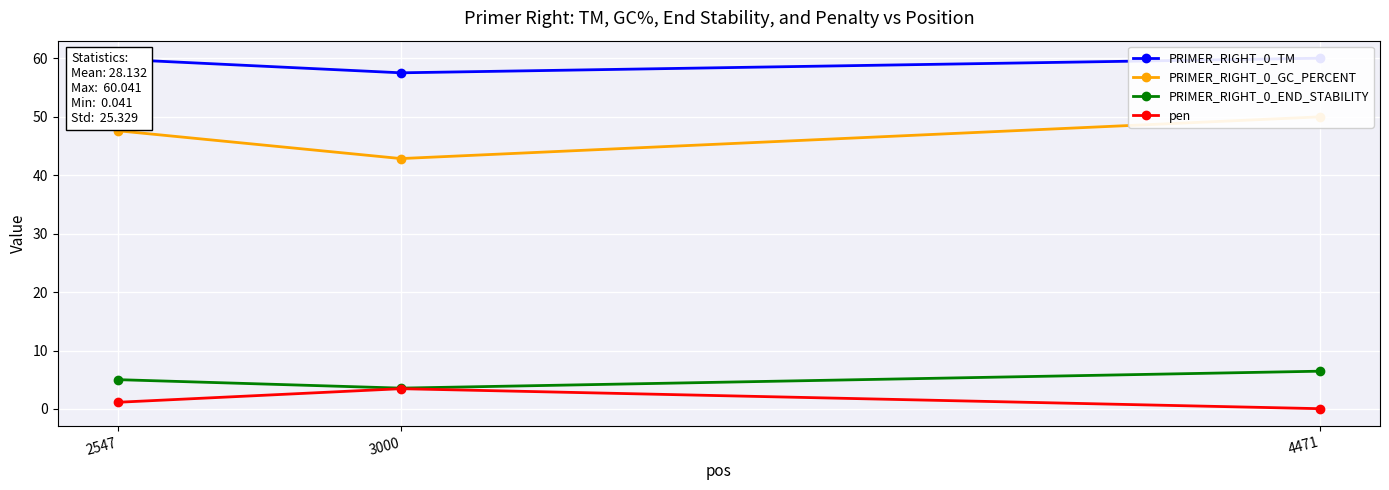

Where is PRIMER_RIGHT_0_TM nearest to the value 58?

3000